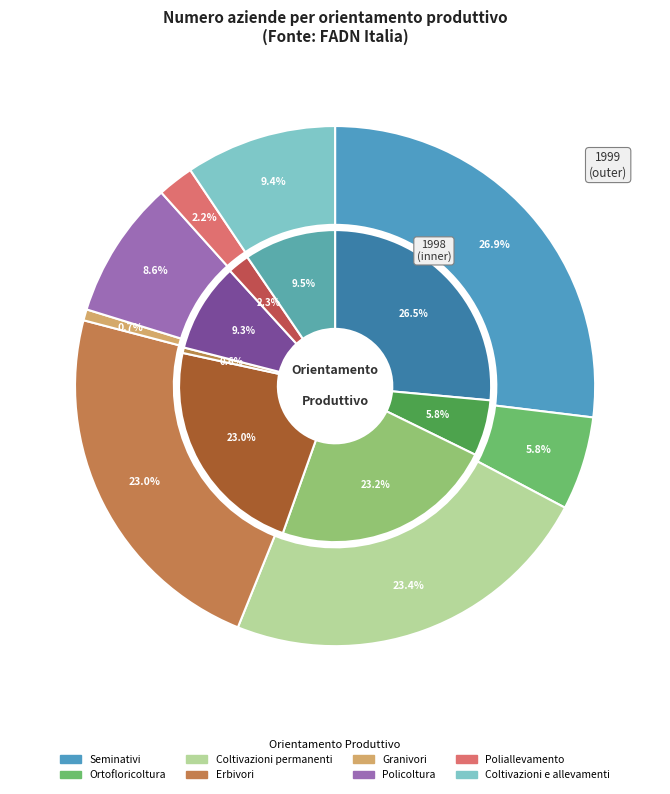

Combined, do 5 and values_1998 account for over 50%?

No